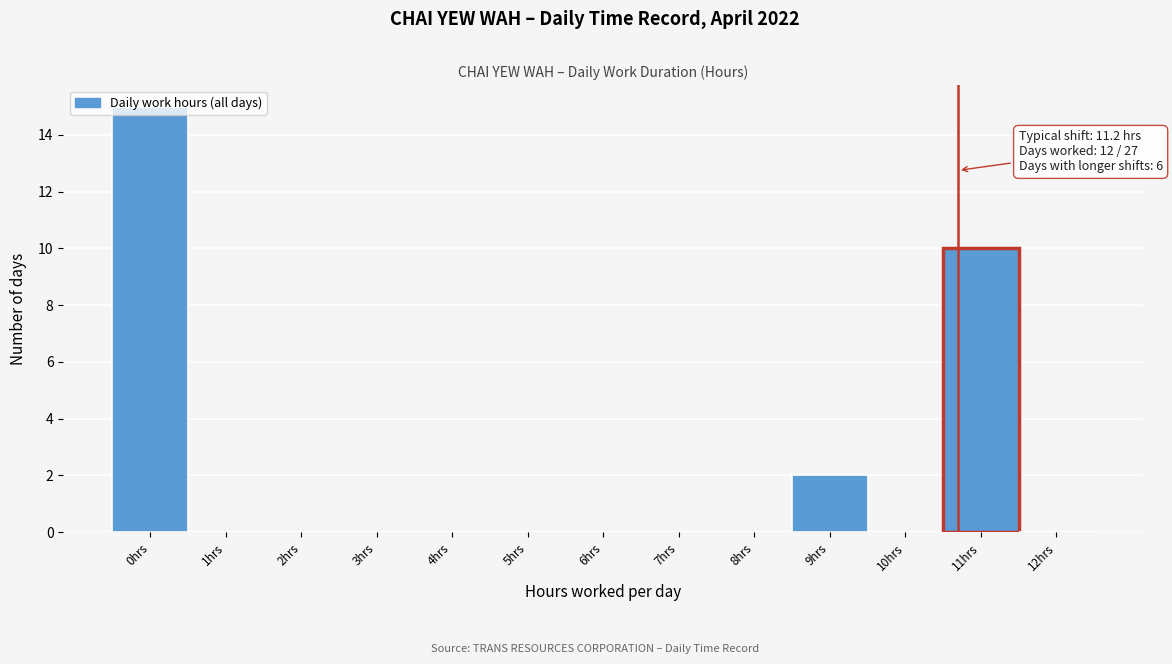

Which has a higher value, 12hrs or 11hrs?

11hrs